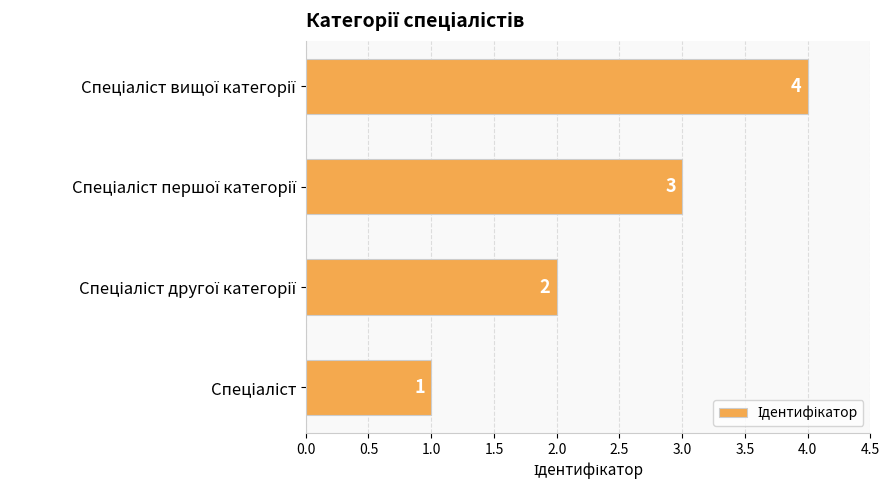

How many values are between 2 and 4?

3